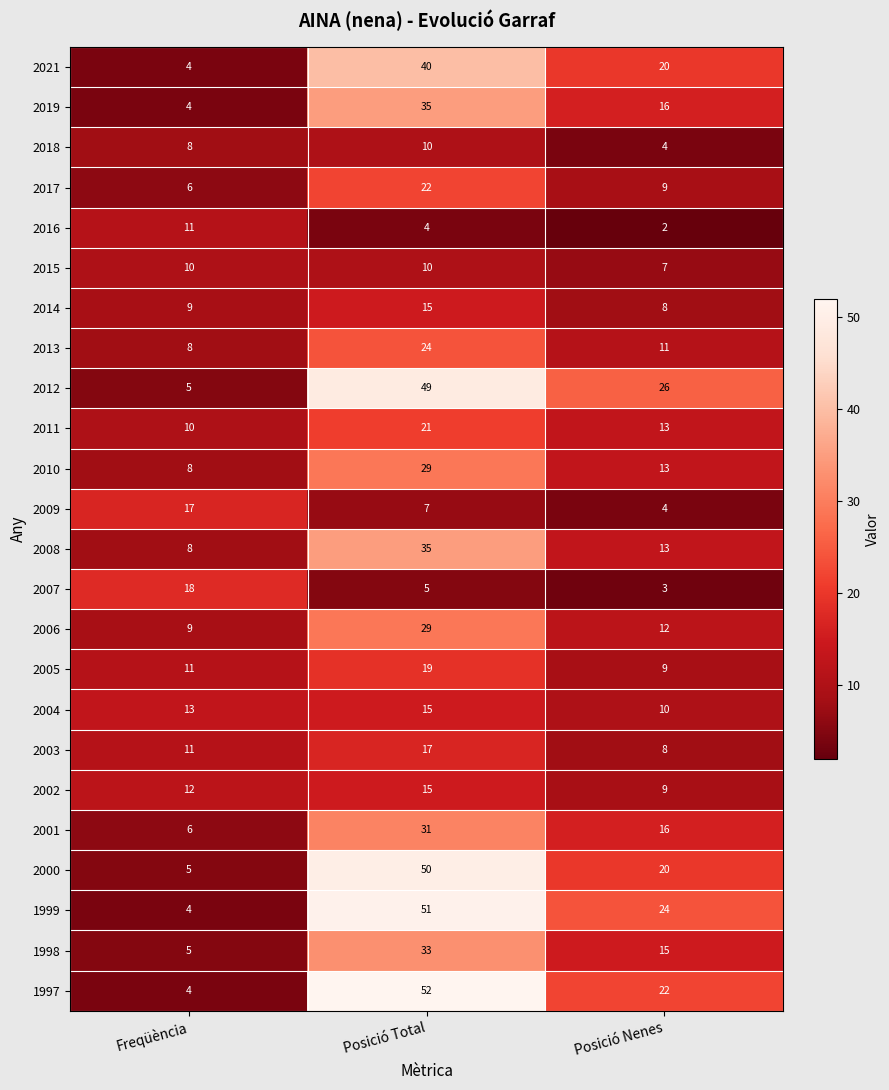

What is the total value across all series at Posició Nenes?

294